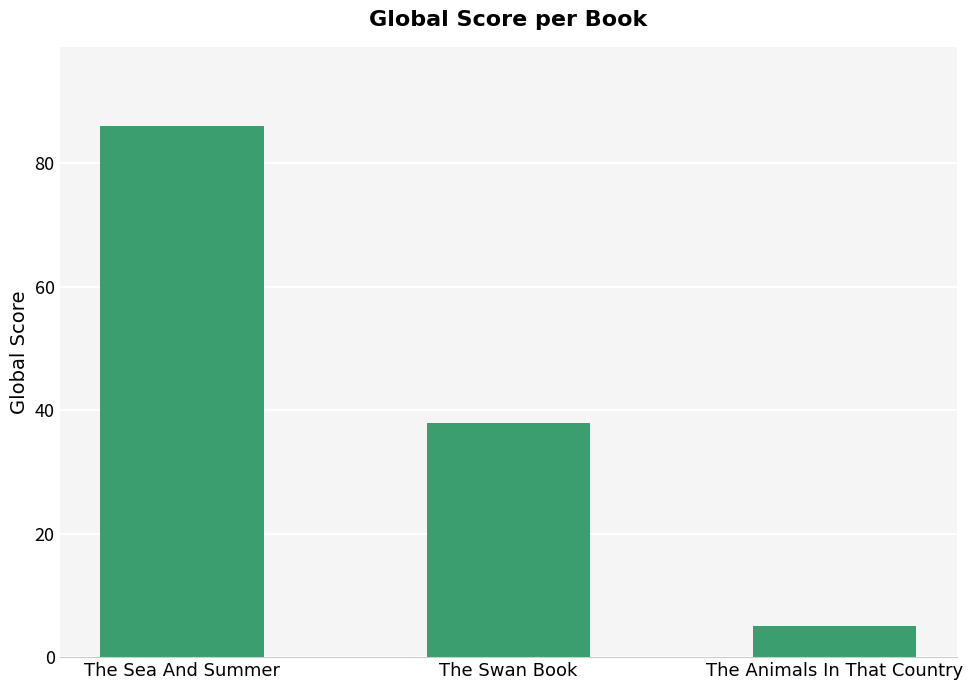

What is the label of the 3rd bar from the right?

The Sea And Summer